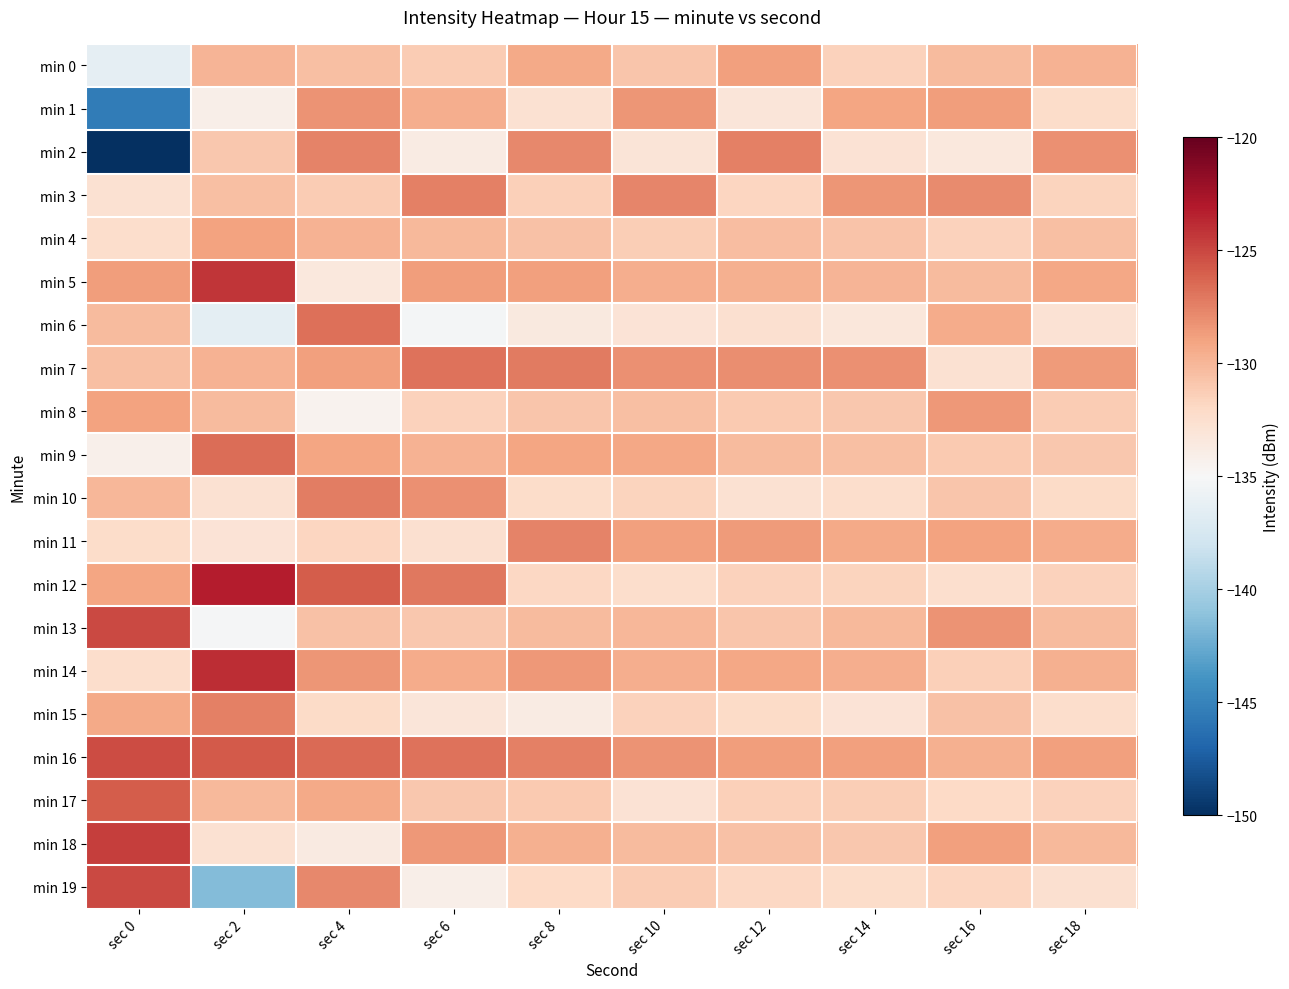

What is the total value across all series at sec 2?

-2607.5